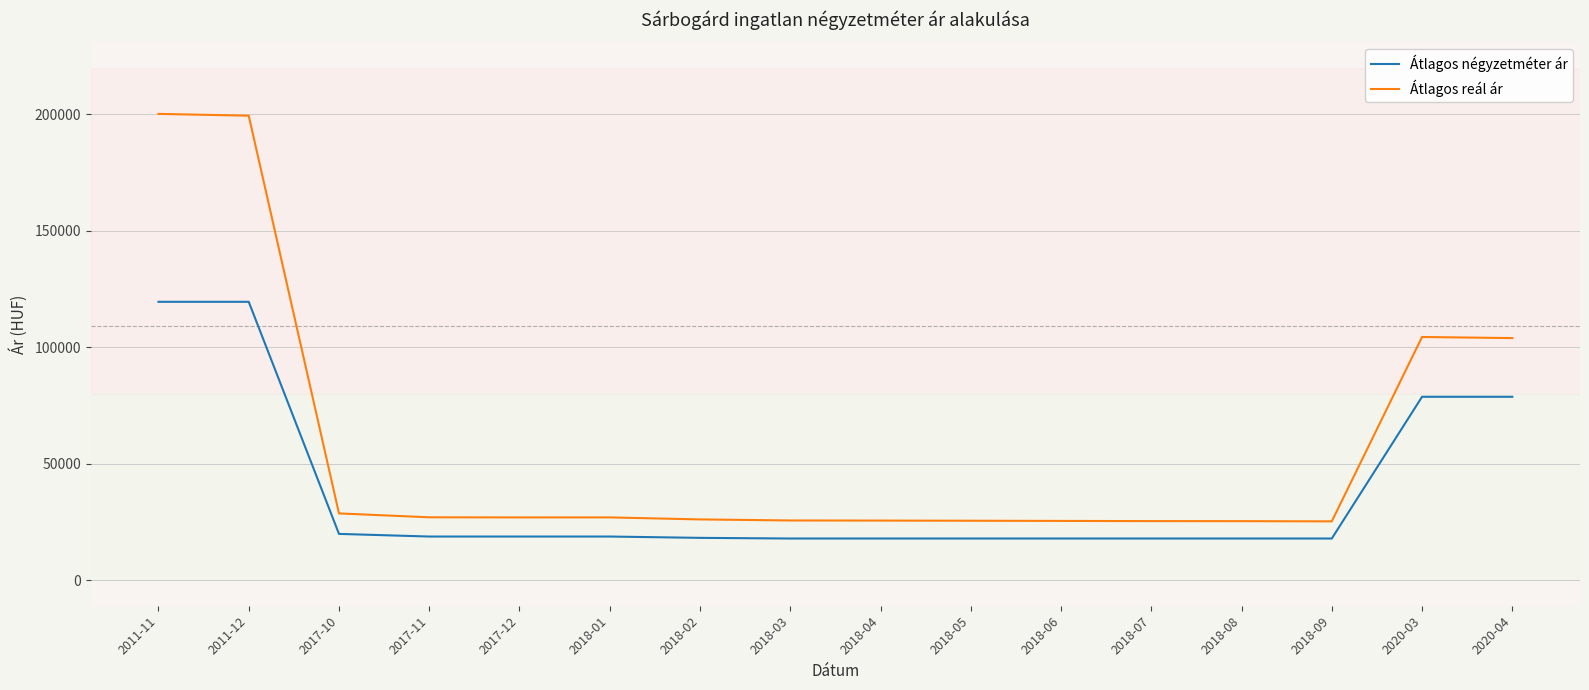

What is the difference between the maximum and minimum values in the Átlagos négyzetméter ár series?

101676